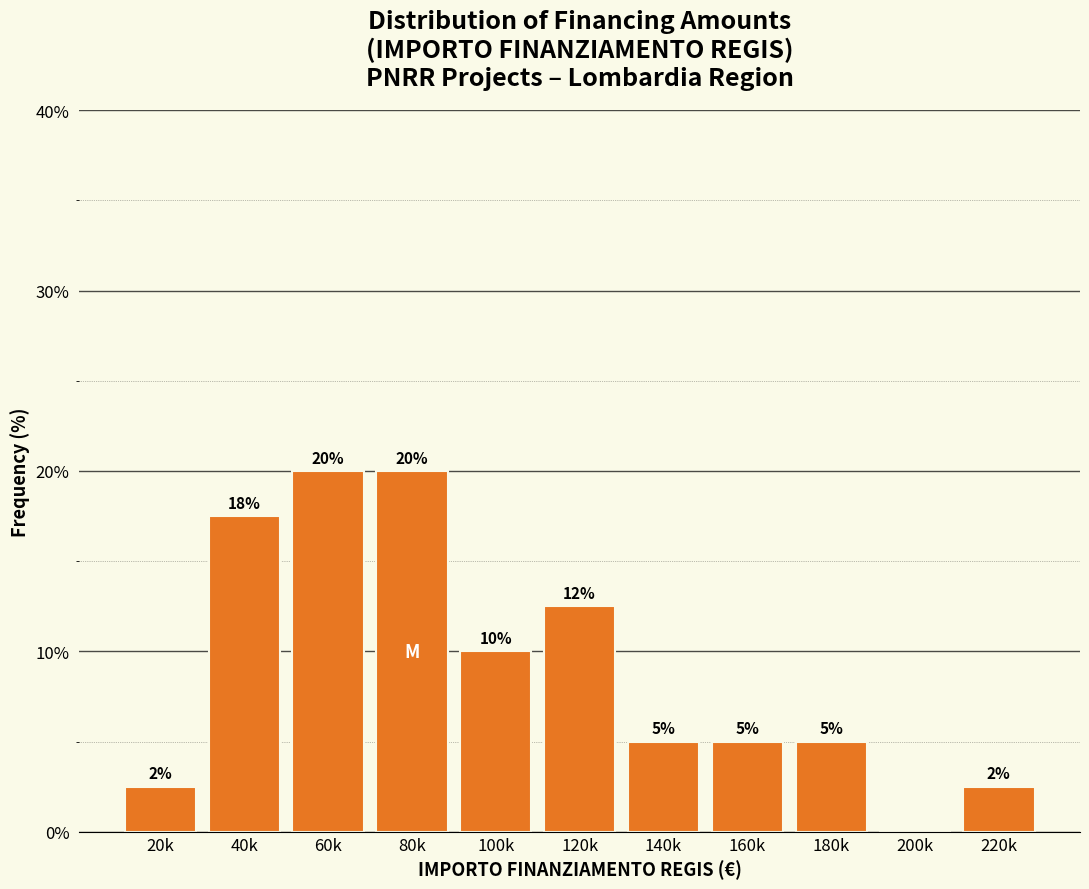

What is the maximum value shown in the chart?

20.0